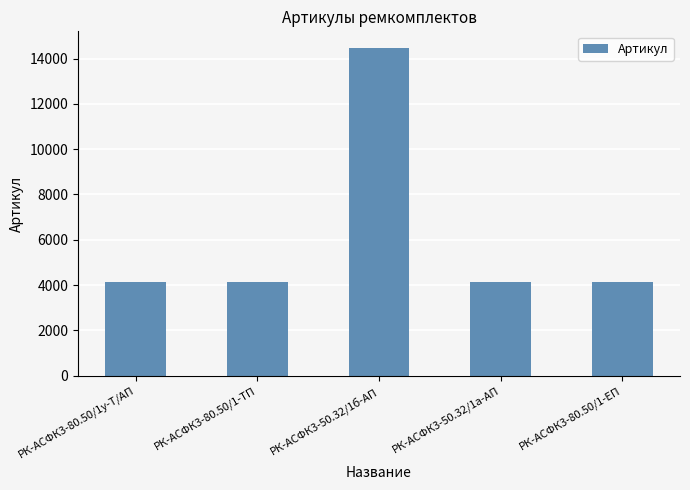

What is the change in value from РК-АСФК3-50.32/1б-АП to РК-АСФК3-50.32/1а-АП?

-10338